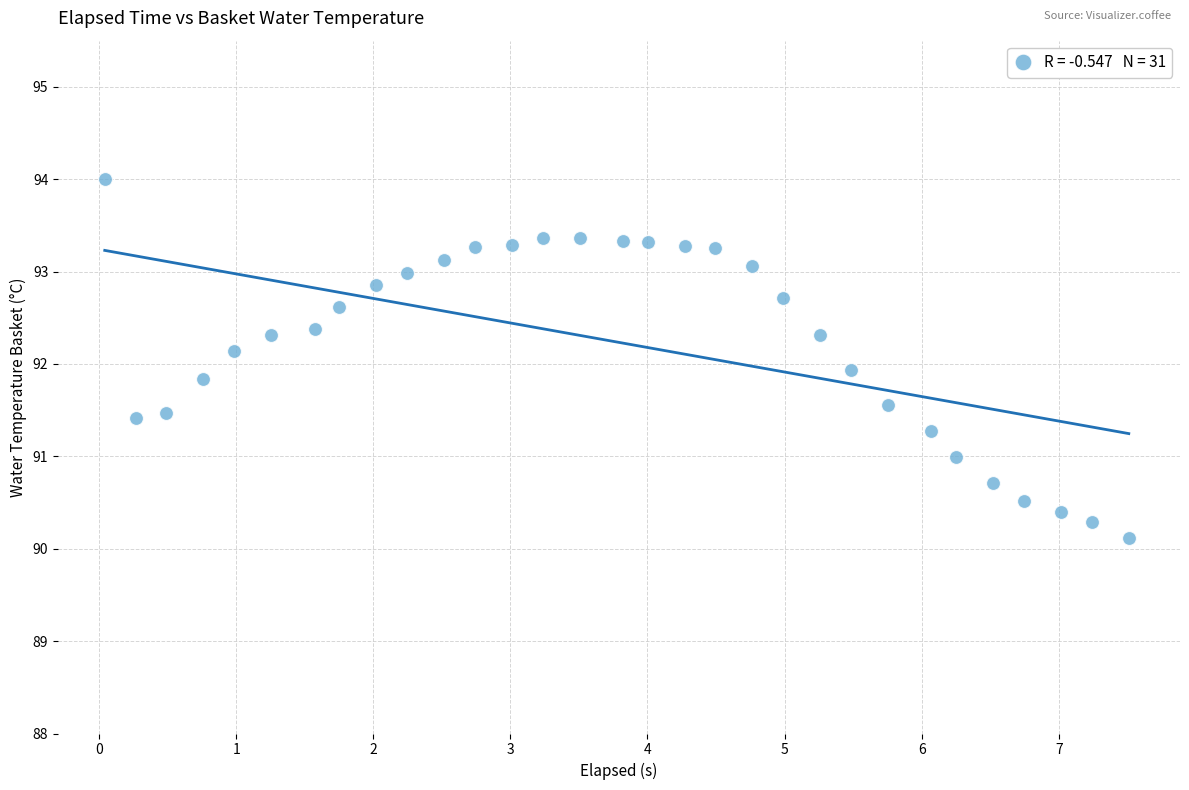

What is the range of X values (max minus min)?

7.5